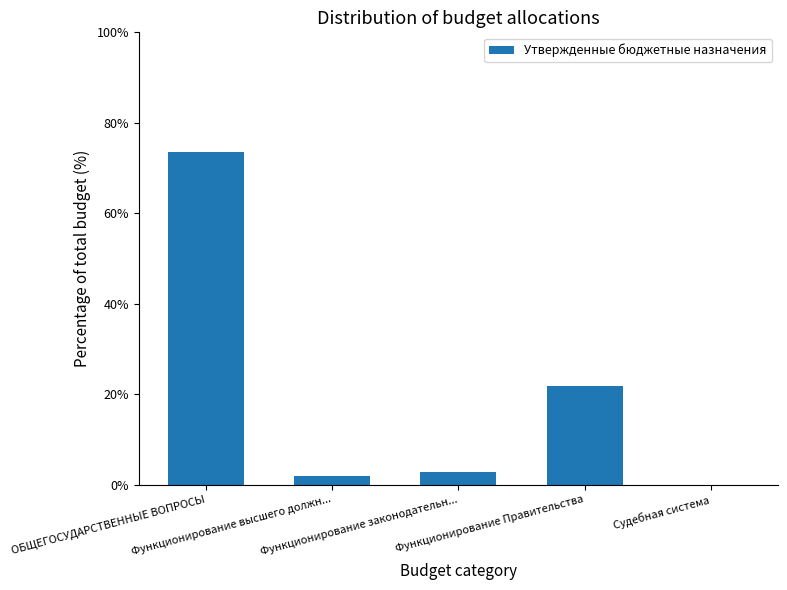

What is the change in value from ОБЩЕГОСУДАРСТВЕННЫЕ ВОПРОСЫ to Функционирование законодательн...?

-70.7